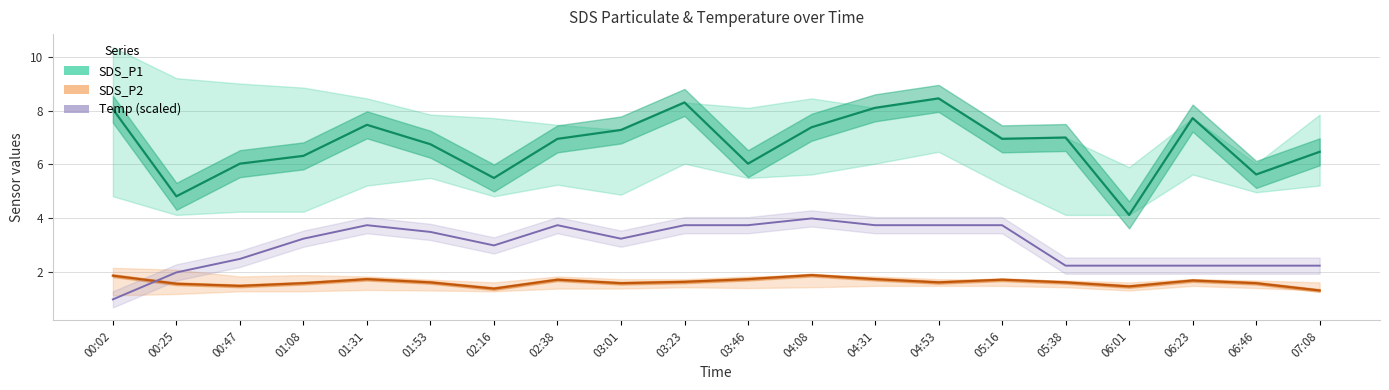

What is the maximum value shown in the chart?

8.4